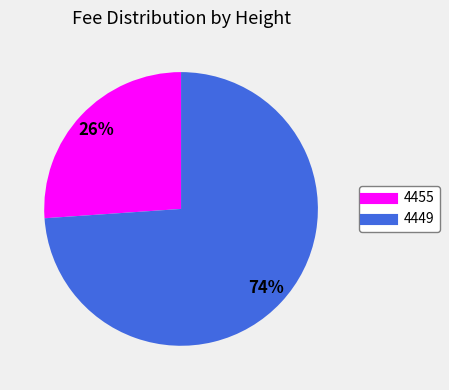

Which category has the biggest portion of the pie?

4449